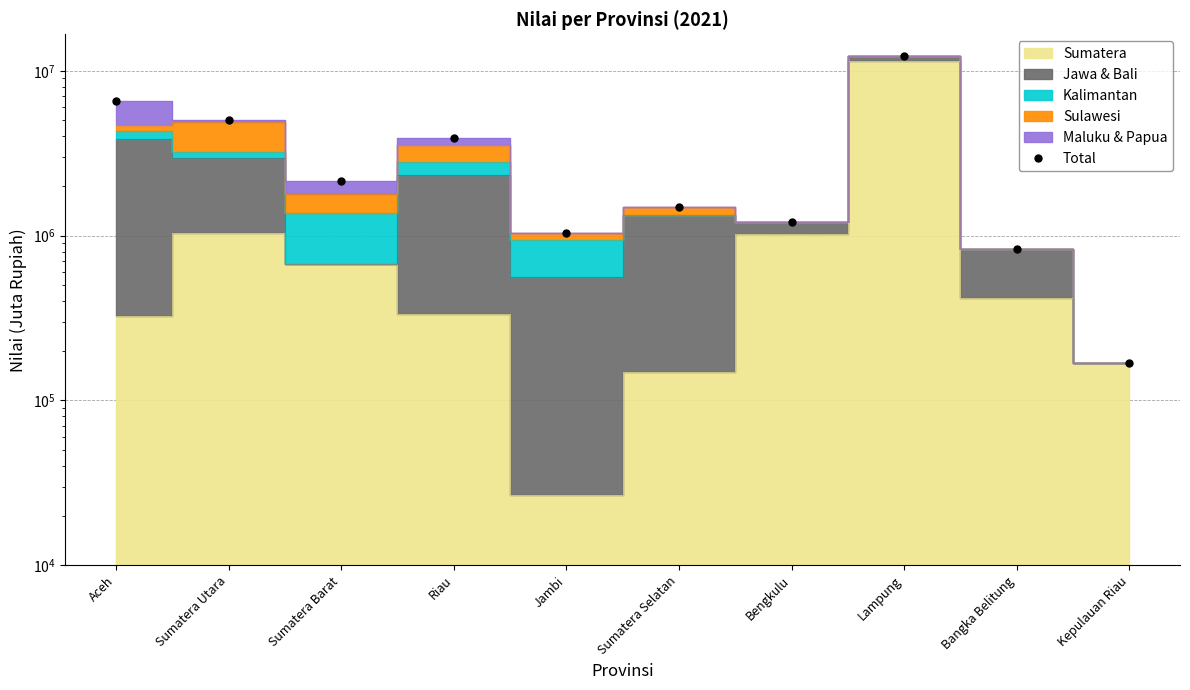

Rank the categories by value from highest to lowest.

Lampung, Aceh, Sumatera Utara, Riau, Sumatera Barat, Sumatera Selatan, Bengkulu, Jambi, Bangka Belitung, Kepulauan Riau